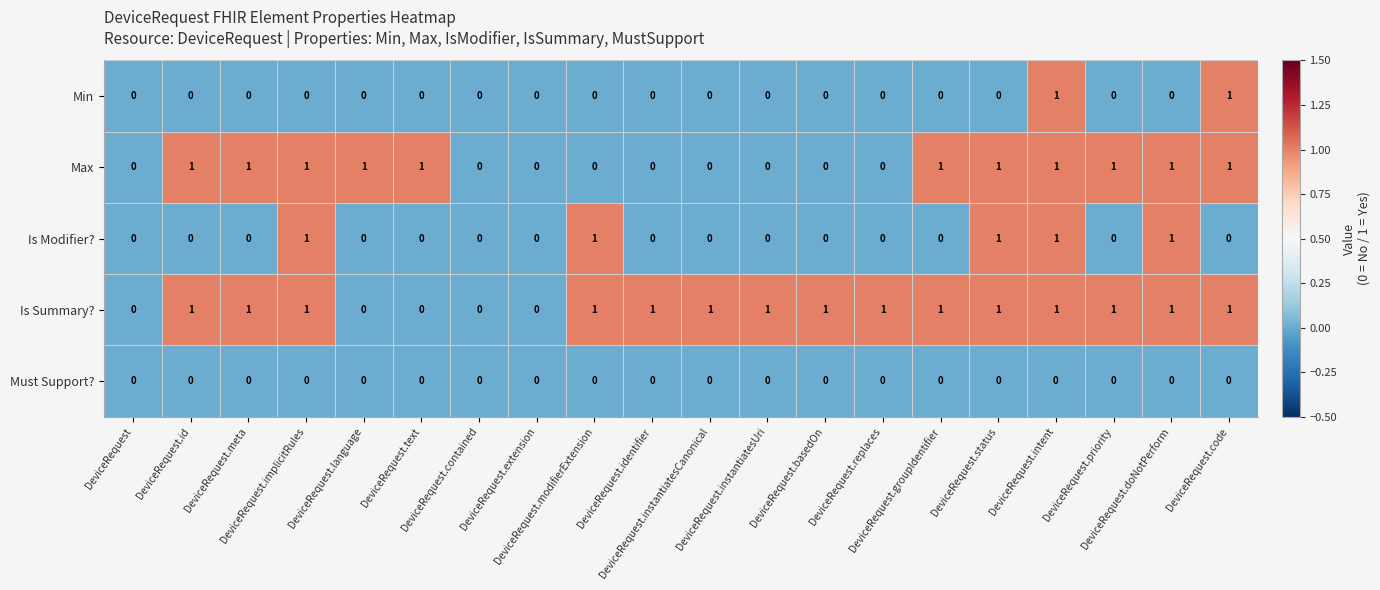

Which series has the largest total across all categories?

Is Summary?